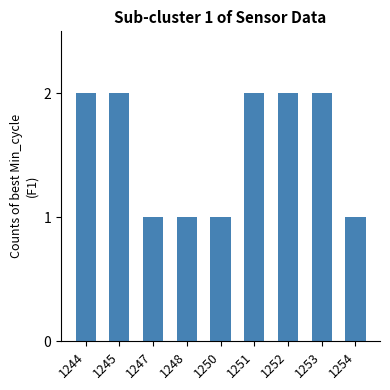

What is the sum of the values at 1245 and 1250?

3